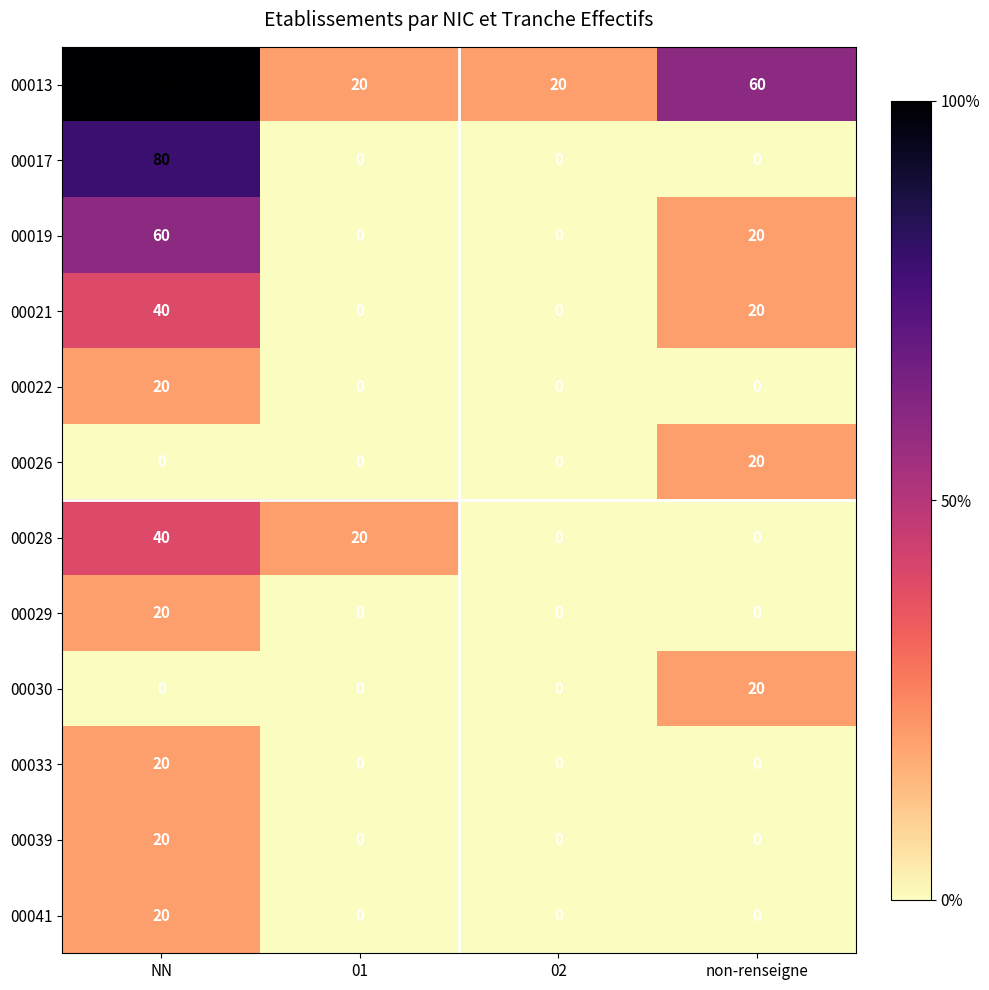

At which label does 00019 first exceed 20?

NN